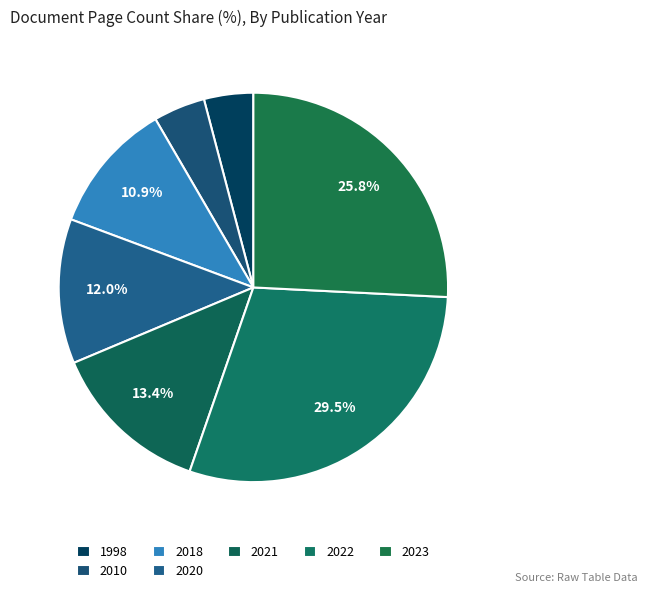

Is it true that 1998 is 15% of the pie?

False